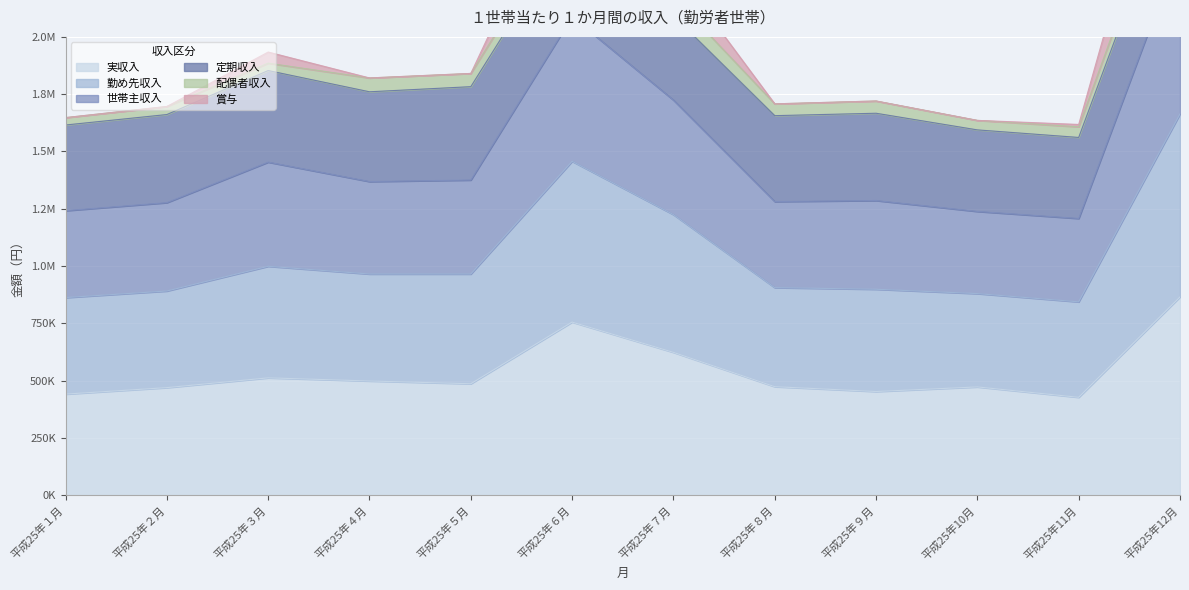

The 世帯主収入 series shows 644821 at 平成25年２月. True or false?

False